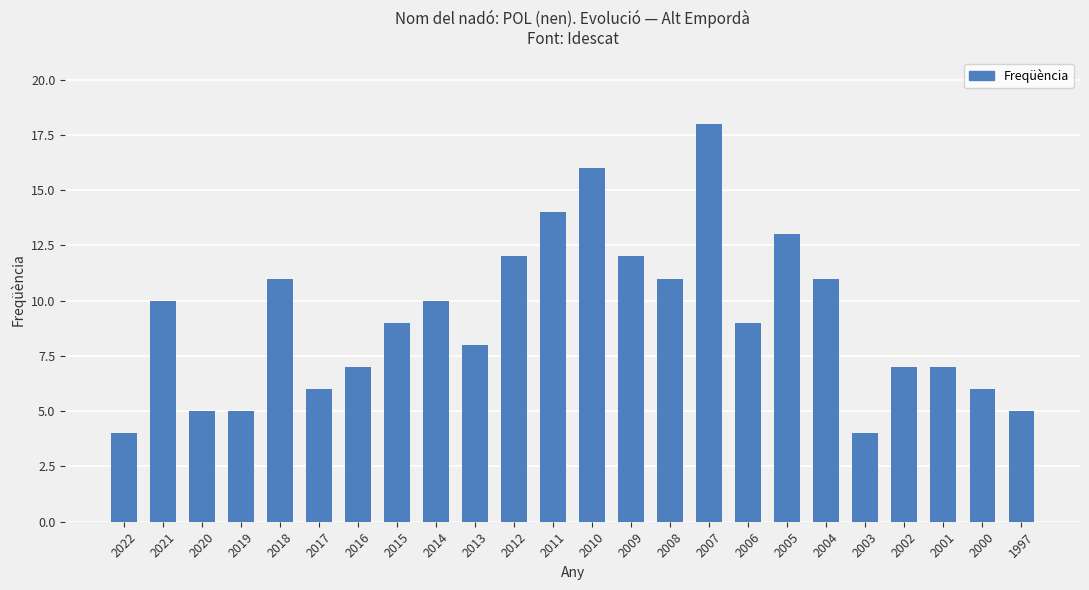

Between 2002 and 2014, which is larger?

2014